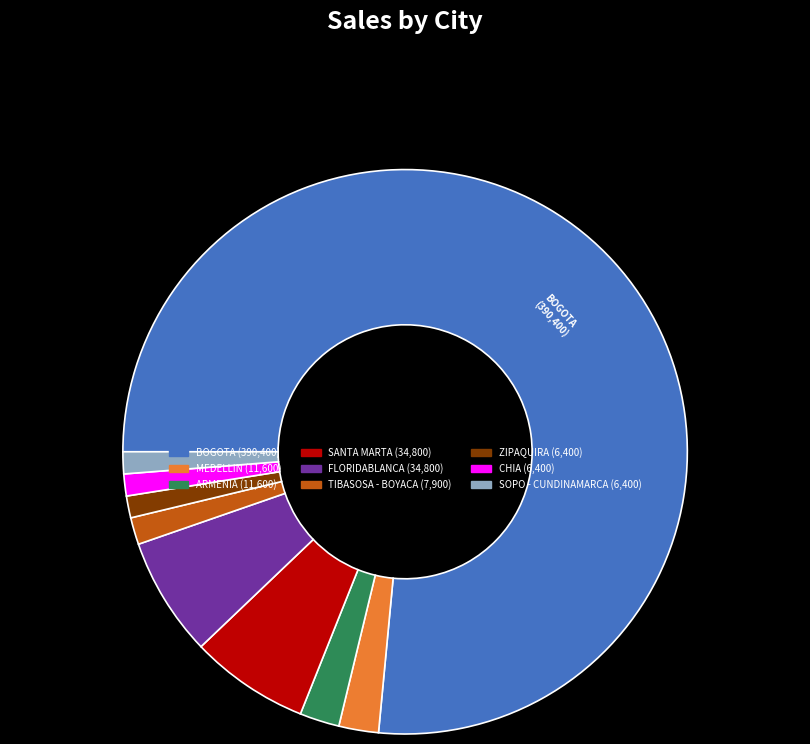

Combined, do MEDELLIN and BOGOTA account for over 50%?

Yes